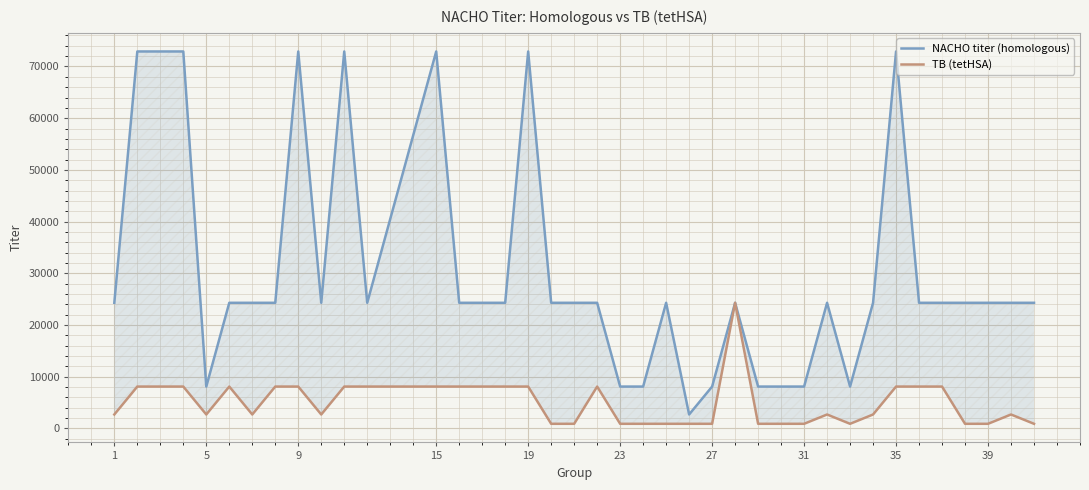

In TB (tetHSA), how many points are higher than both neighbors (excluding endpoints)?

5